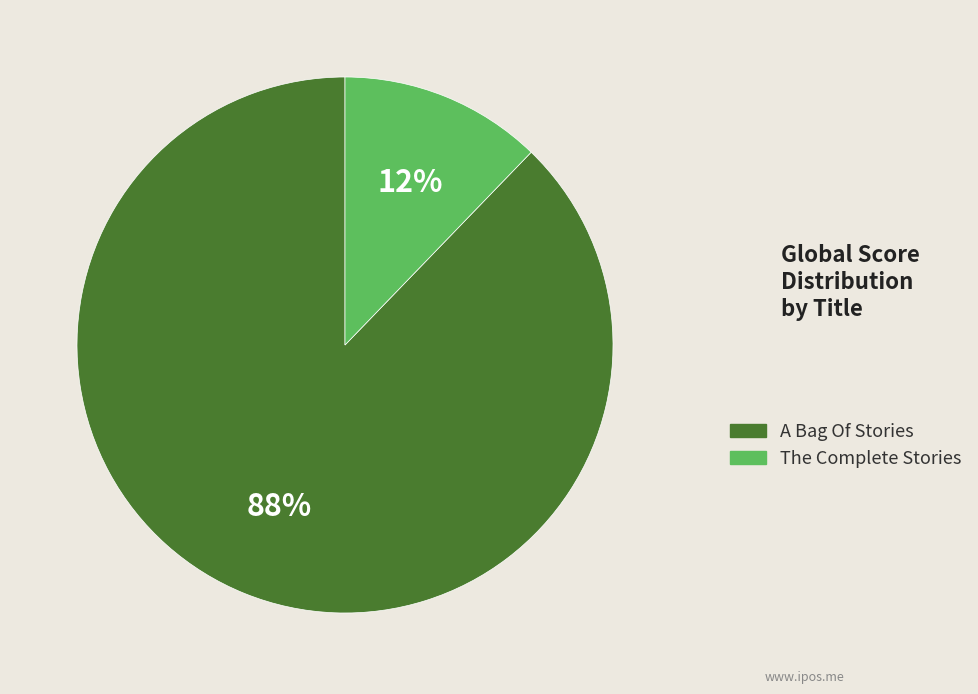

True or false: A Bag Of Stories accounts for 88% of the total.

True